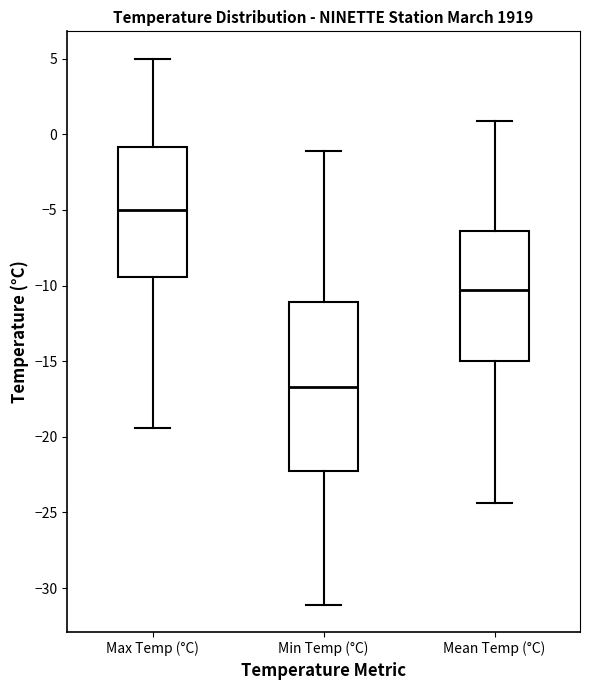

Reading left to right, transcribe this box plot: for each box, give where its median line is, the range the box spans, and where its two whiskers end, as read against the y-axis. The values are not printed on the chart, so give them approximately, as read against the axis.

Max Temp (°C): median -5.0, box -9.5 to -1.0, whiskers -19.5 to 5.0
Min Temp (°C): median -16.5, box -22.0 to -11.0, whiskers -31.0 to -1.0
Mean Temp (°C): median -10.5, box -15.0 to -6.5, whiskers -24.5 to 1.0